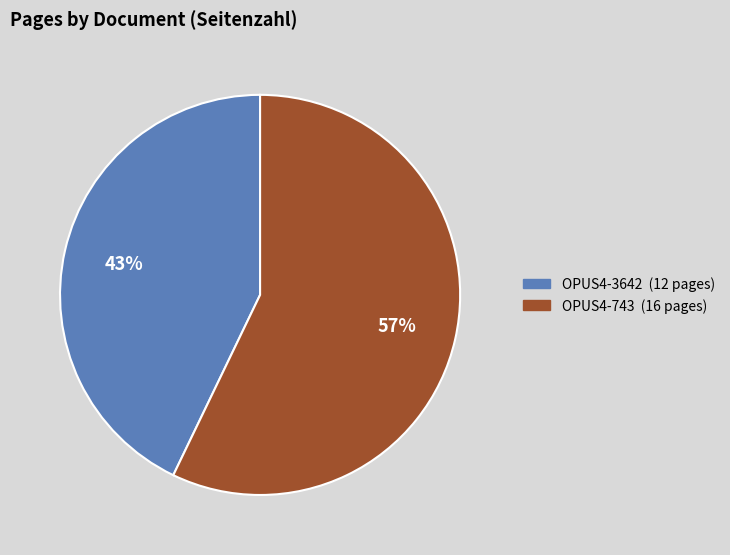

Count the number of slices in the pie.

2